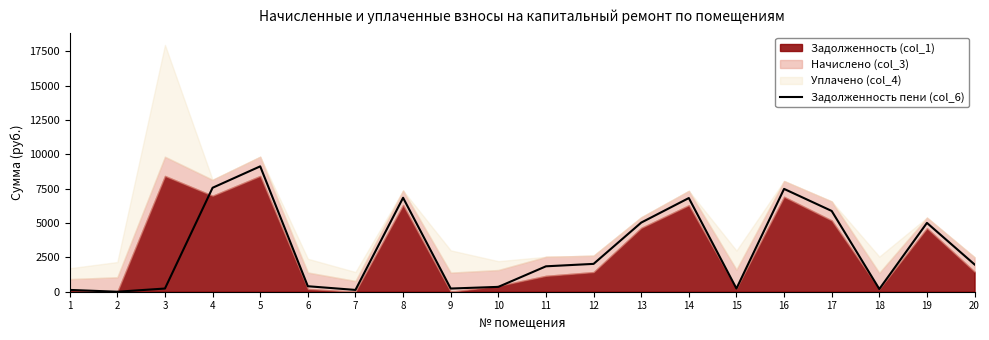

True or false: the data has more than 0 interior local peaks.

True